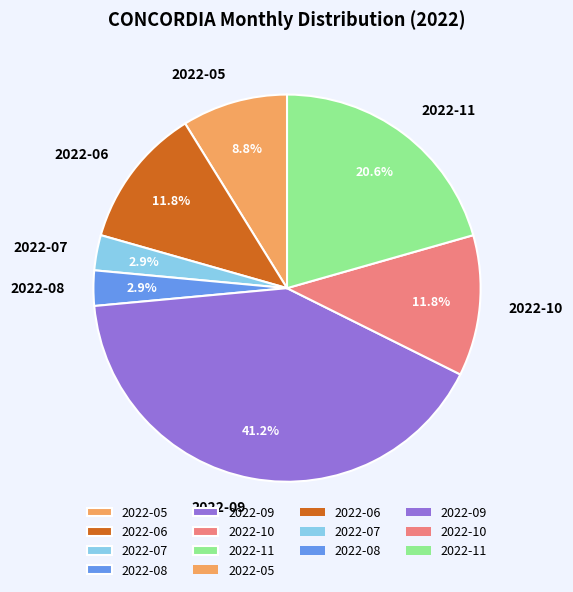

What percentage is the 2022-07 slice, to the nearest percent?

3%